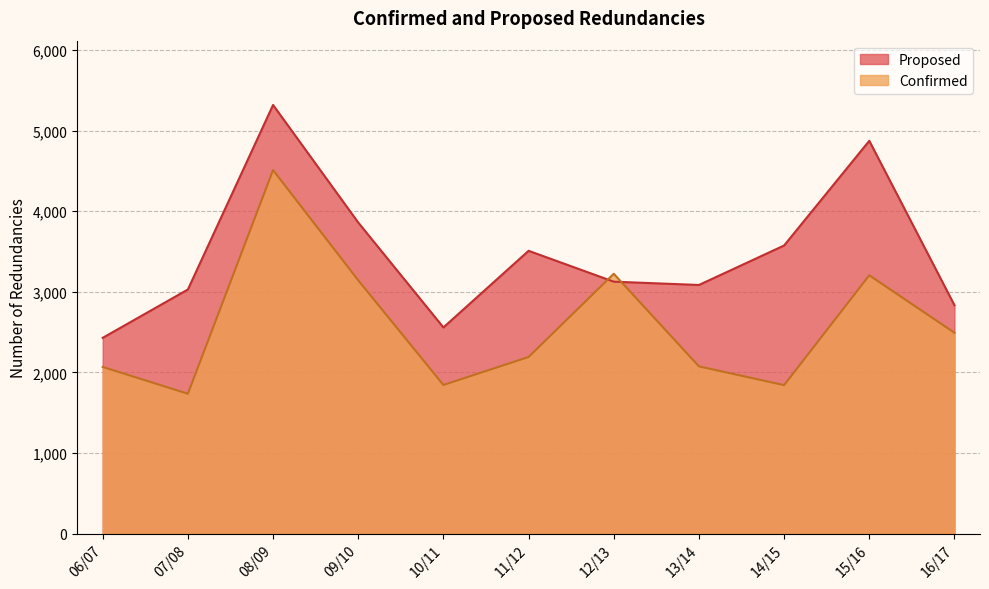

Reading right to left, list all the values displayed in this chart.

Proposed: 2834	4874	3575	3085	3126	3509	2558	3860	5319	3029	2429
Confirmed: 2492	3205	1842	2075	3224	2191	1844	3143	4511	1735	2068